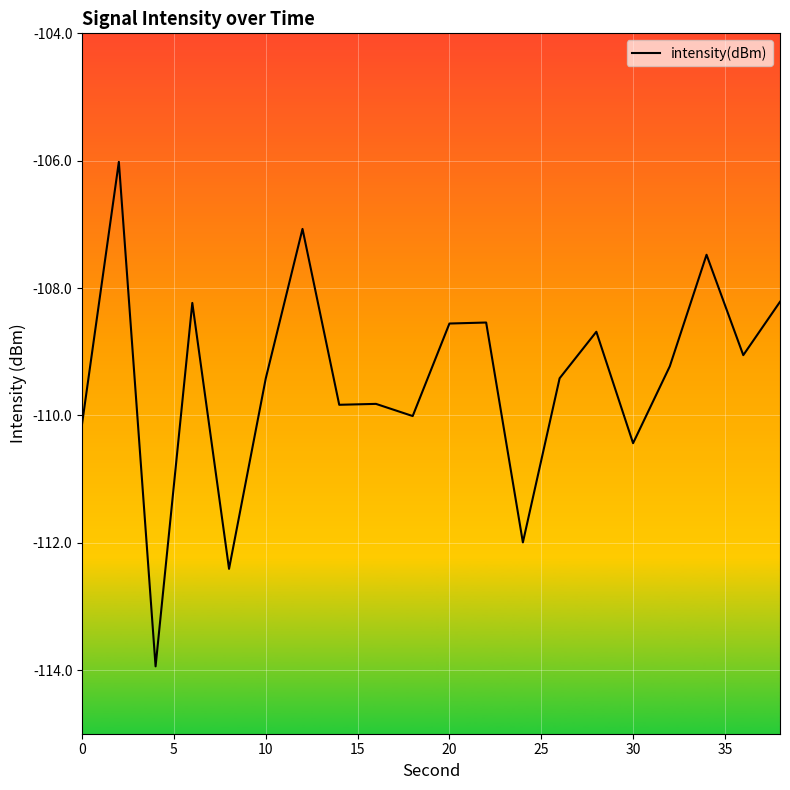

What is the maximum value shown in the chart?

-106.0